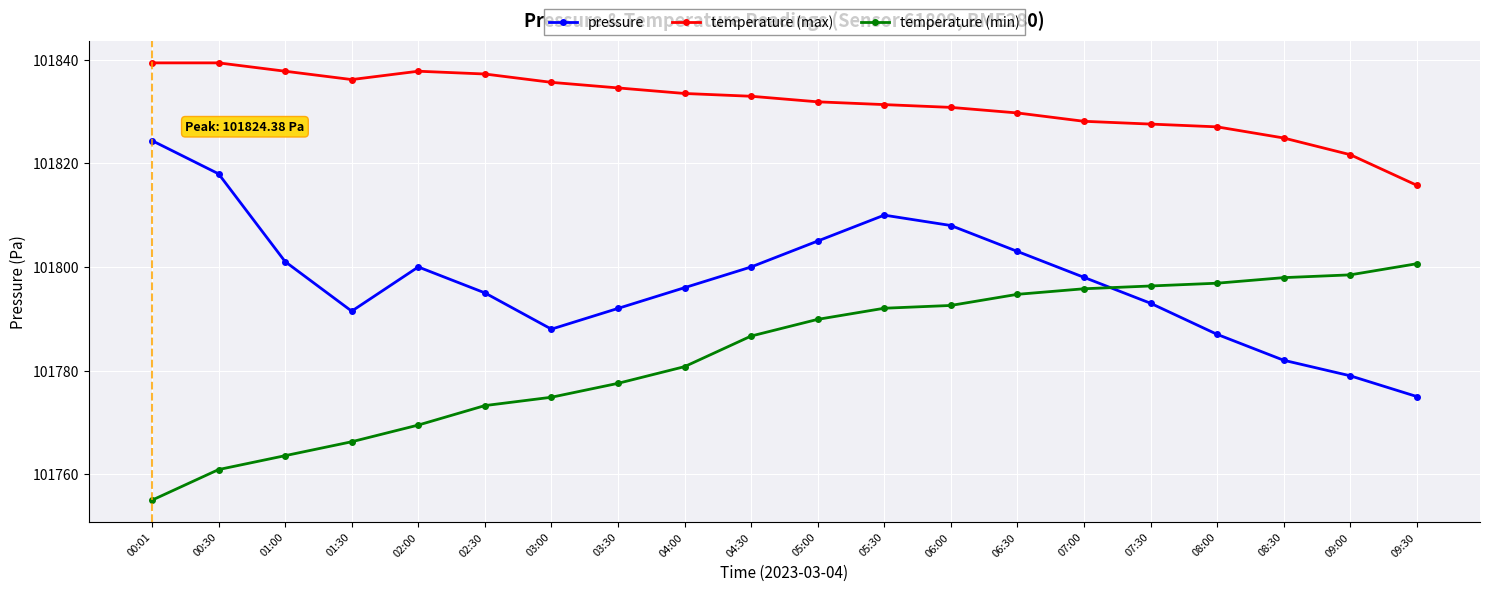

True or false: pressure has more than 0 interior local peaks.

True